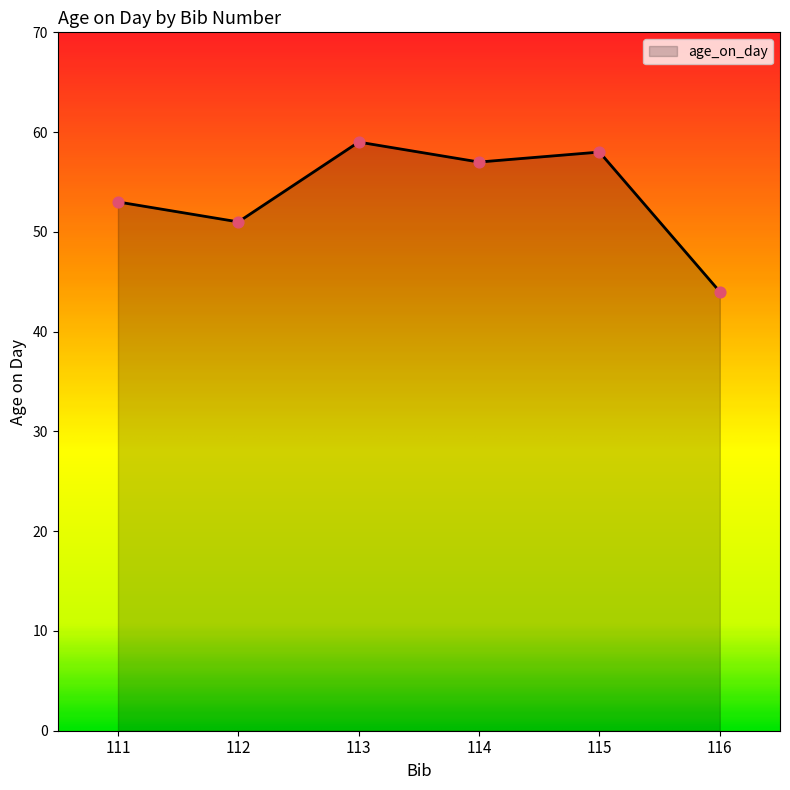

What is the ratio of the value at 115 to the value at 116?

1.3